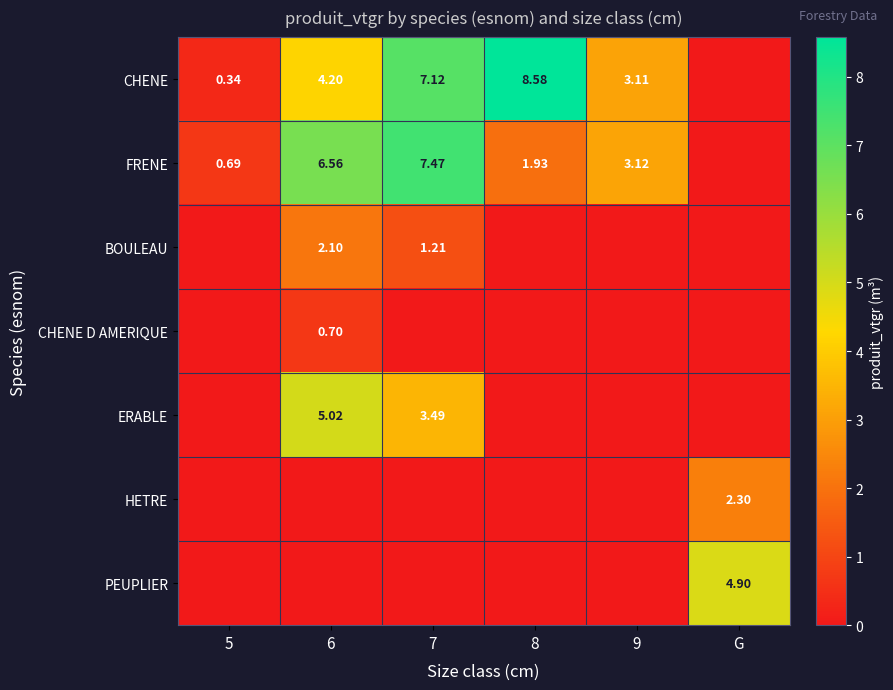

At how many categories does at least one series exceed 0?

6